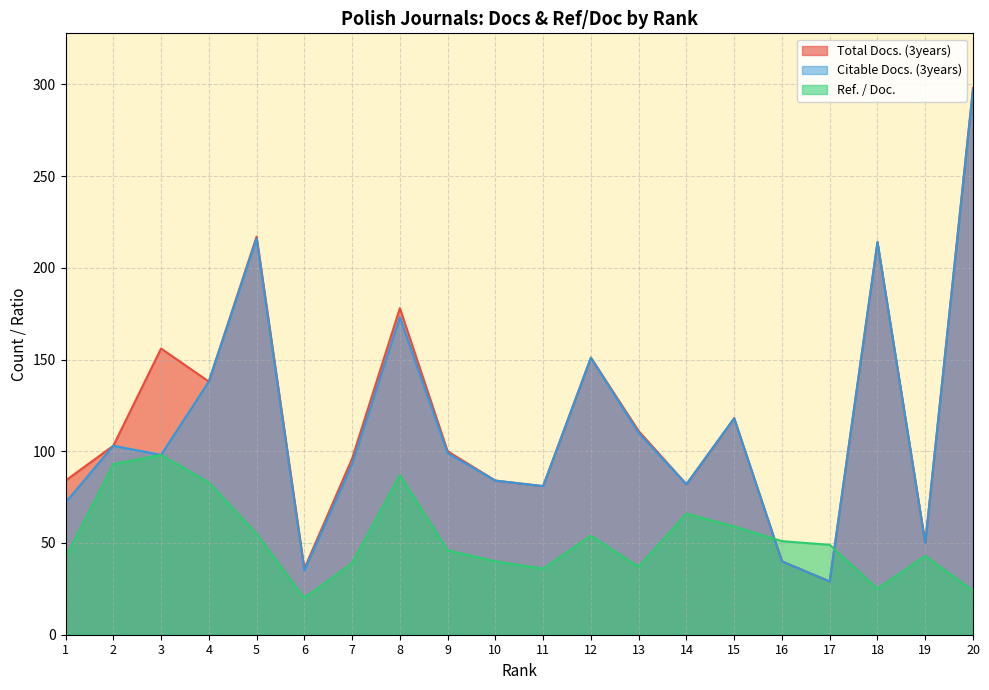

Where is the first local minimum for Total Docs. (3years)?

4